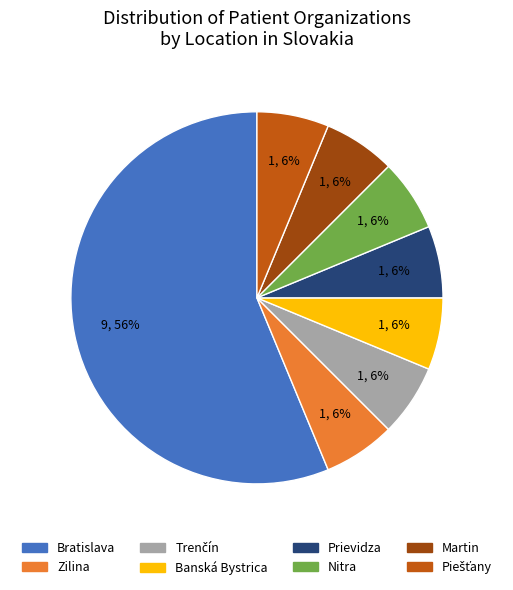

To the nearest percent, what is the average slice percentage?

12%